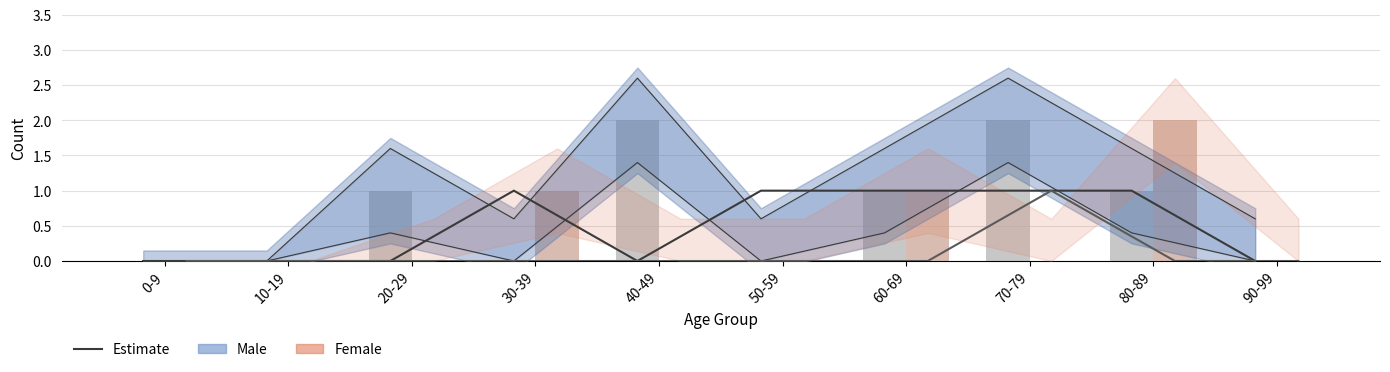

How many values in the Male series exceed 1?

2